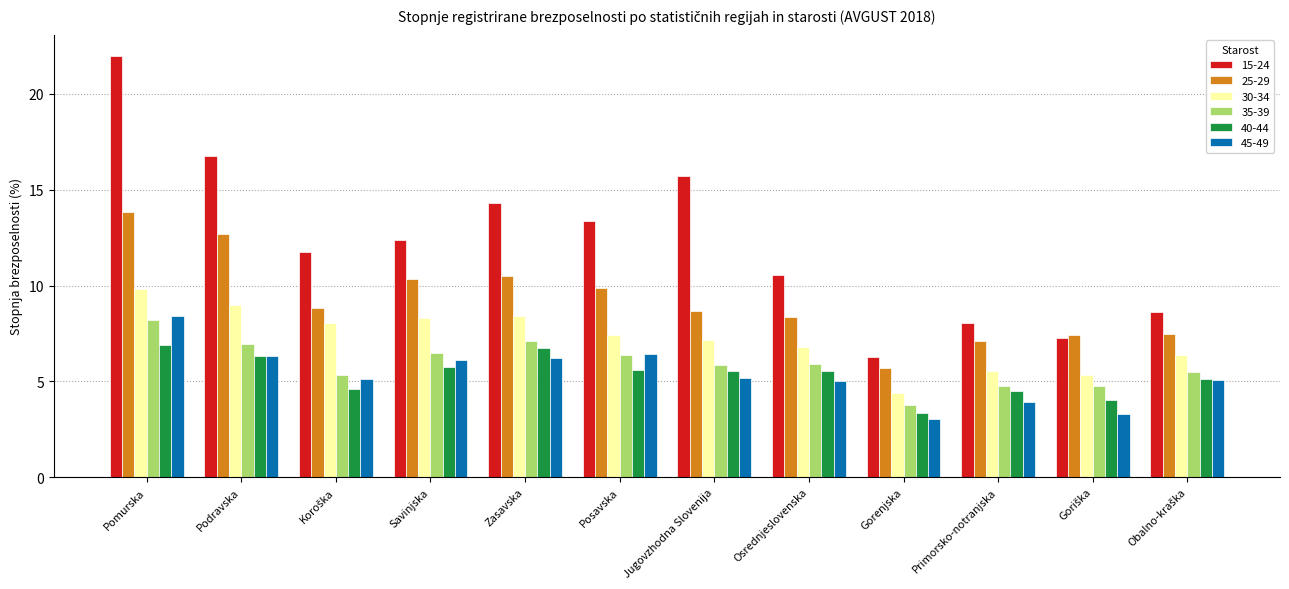

What is the difference between the maximum and second lowest values in the 45-49 series?

5.1